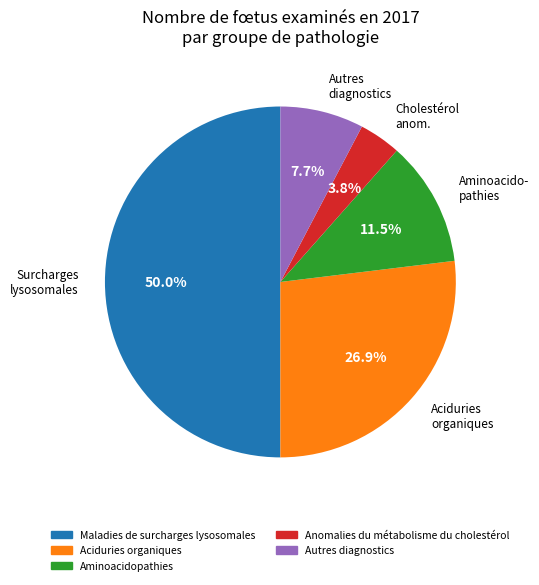

Do Autres diagnostics and Aciduries organiques together represent more than half of the pie?

No